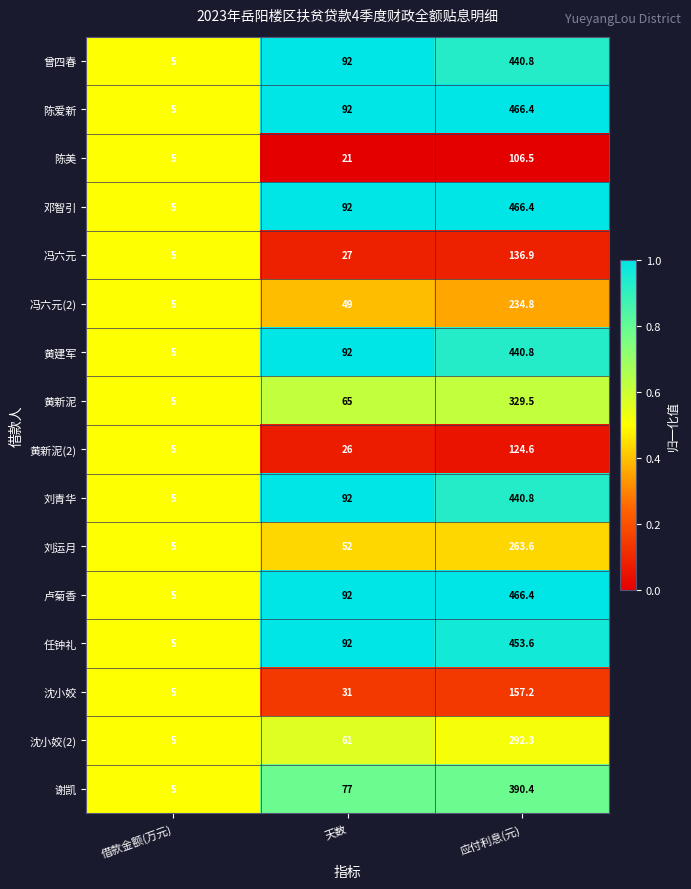

The value of 卢菊香 at 借款金额(万元) is 5.0. True or false?

True